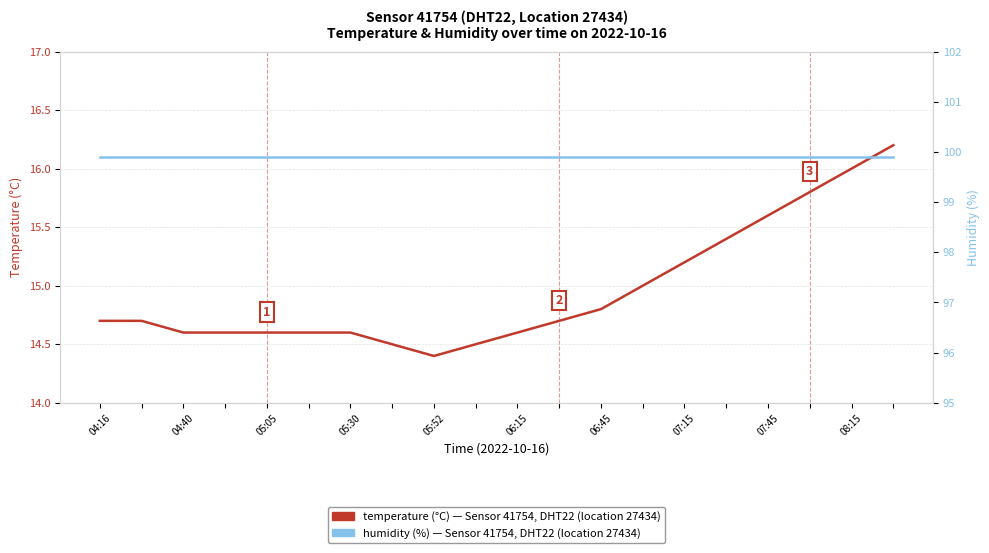

True or false: humidity (%) has more than 1 points higher than both neighbors.

False